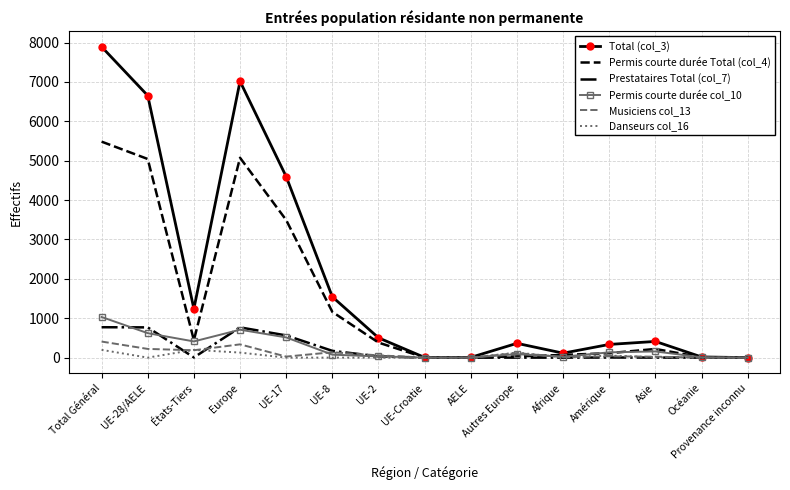

What is the total value across all series at Afrique?

226